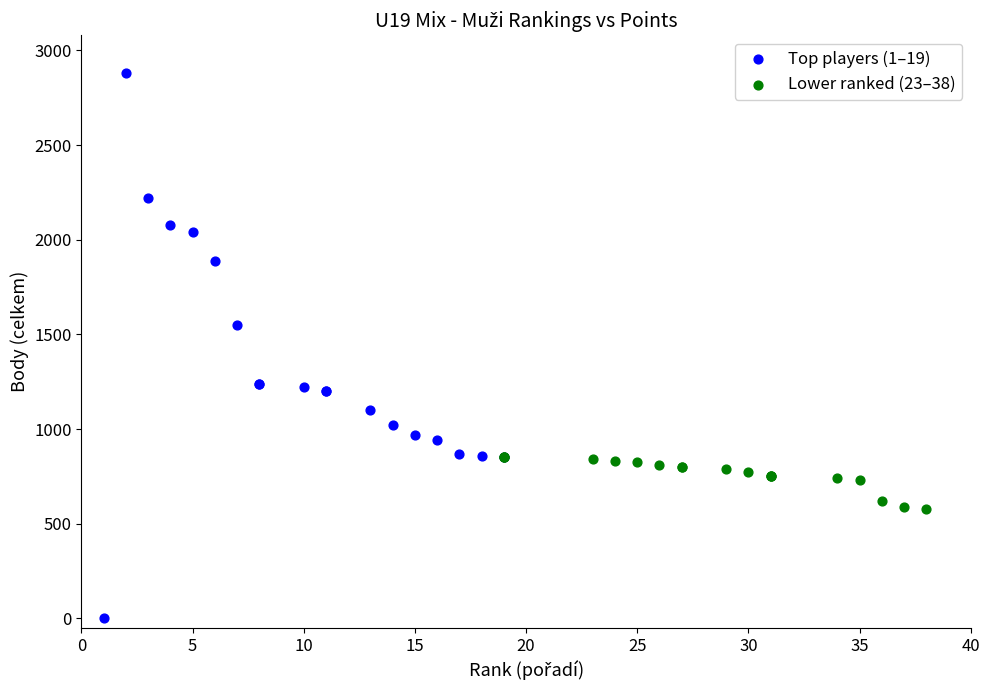

Which series has the largest Y range (max minus min)?

Top players (1–19)